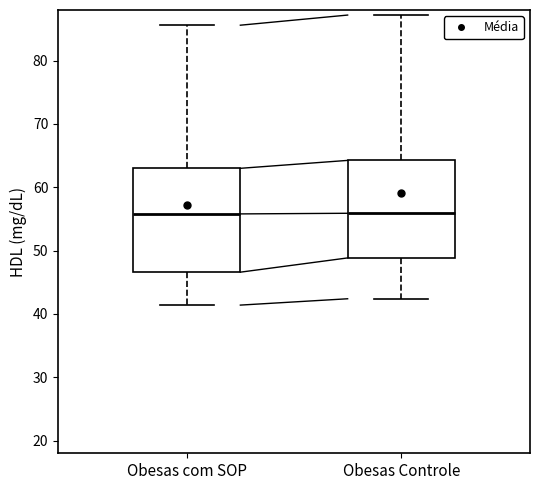

Reading left to right, transcribe this box plot: for each box, give where its median line is, the range the box spans, and where its two whiskers end, as read against the y-axis. The values are not printed on the chart, so give them approximately, as read against the axis.

Obesas com SOP: median 56, box 47 to 63, whiskers 41 to 86
Obesas Controle: median 56, box 49 to 64, whiskers 42 to 87